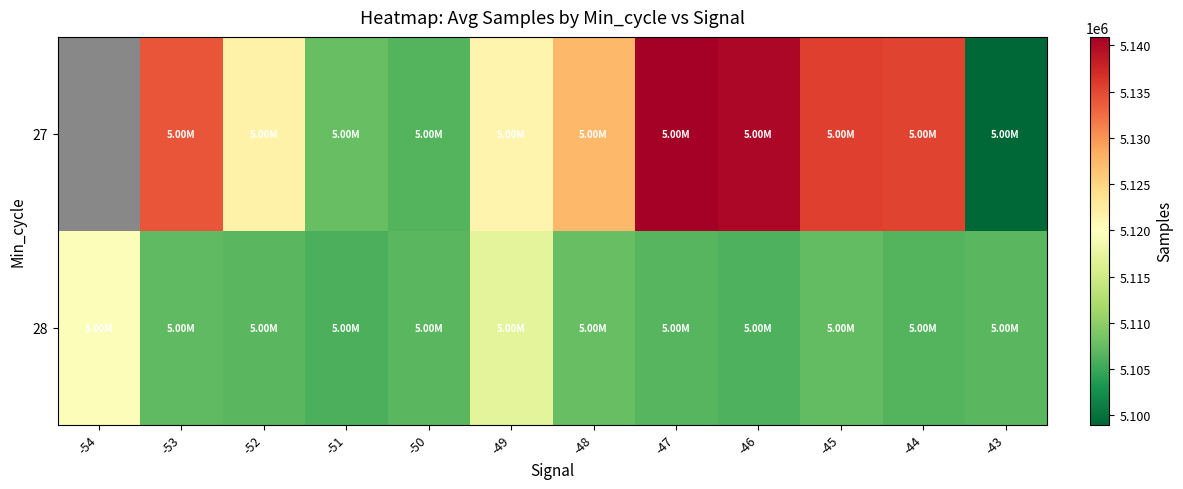

What is the sum of all 28 values?

61304131.0